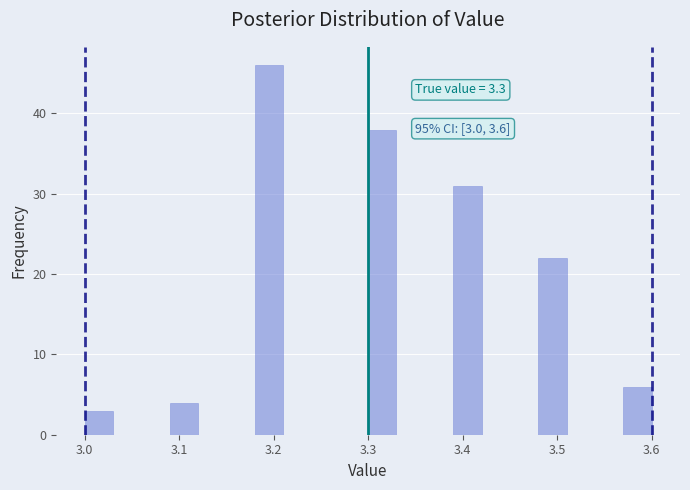

Around what value on the x-axis is the tallest bar? Give the approximate position of its centre, as read against the axis.

3.20